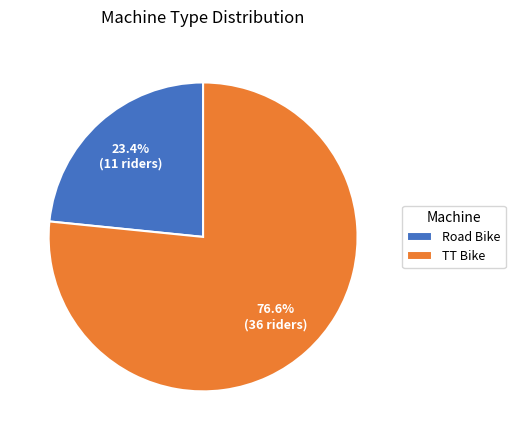

Which slice is the smallest?

Road Bike